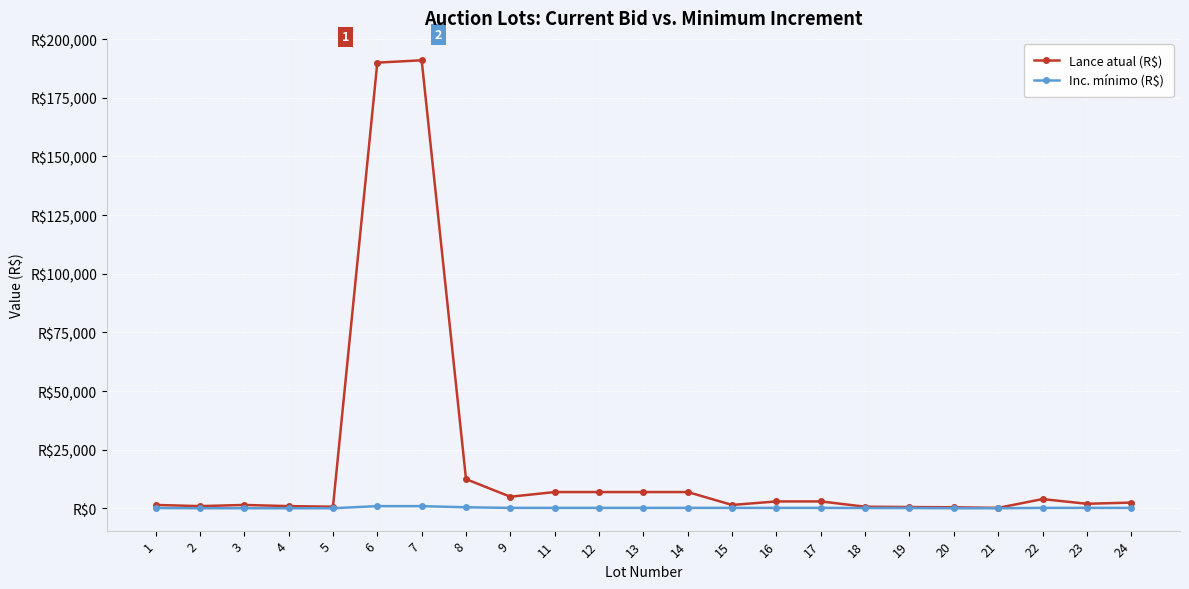

What is the spread (max minus min) of values at 17?

2750